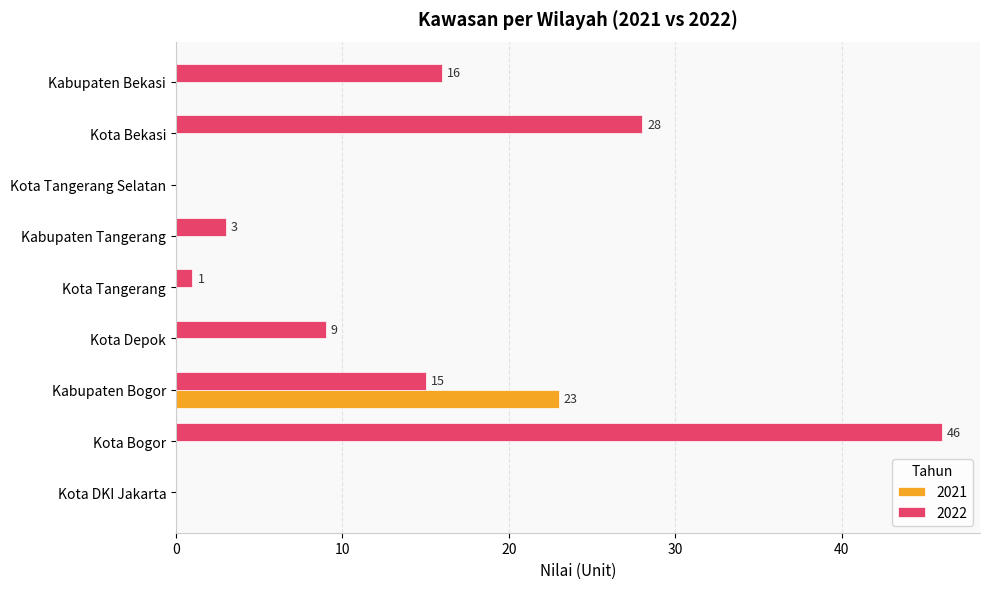

The value of 2021 at Kota Bogor is 11. True or false?

False